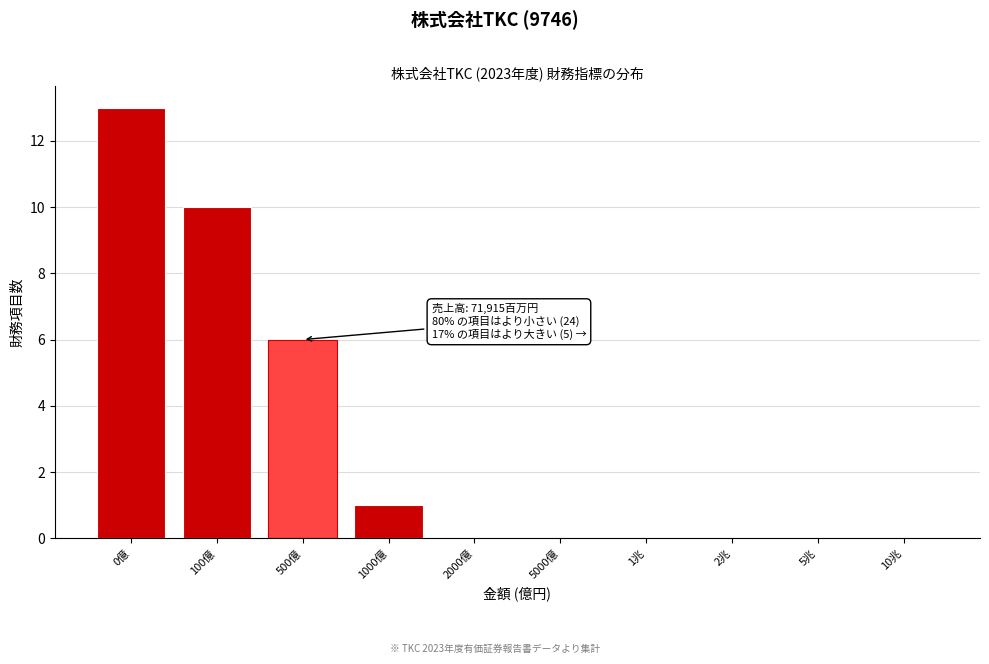

Reading left to right, transcribe all the data shown in this chart.

0億=13	100億=10	500億=6	1000億=1	2000億=0	5000億=0	1兆=0	2兆=0	5兆=0	10兆=0